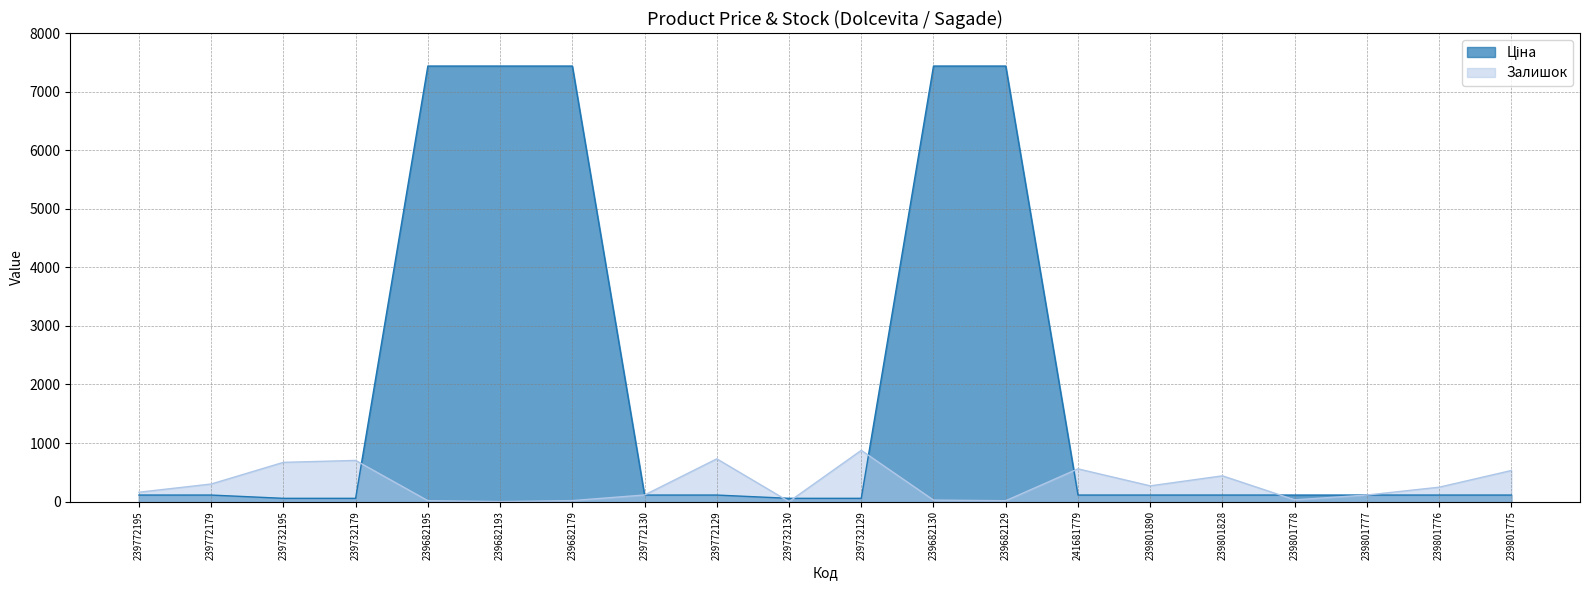

What is the label of the 16th point from the right?

239682195